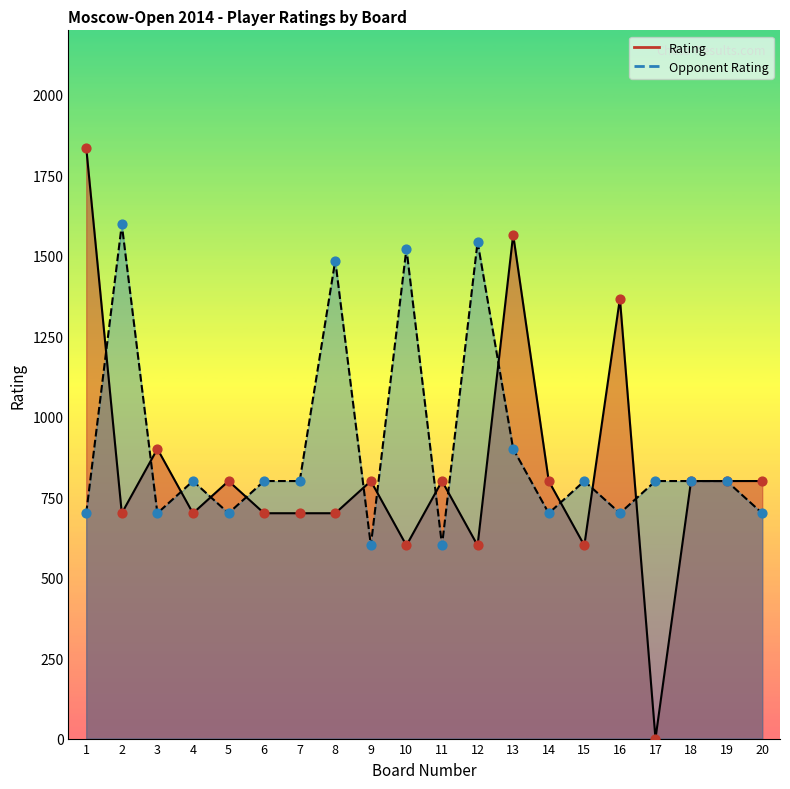

Which series contains the lowest Y value?

Rating